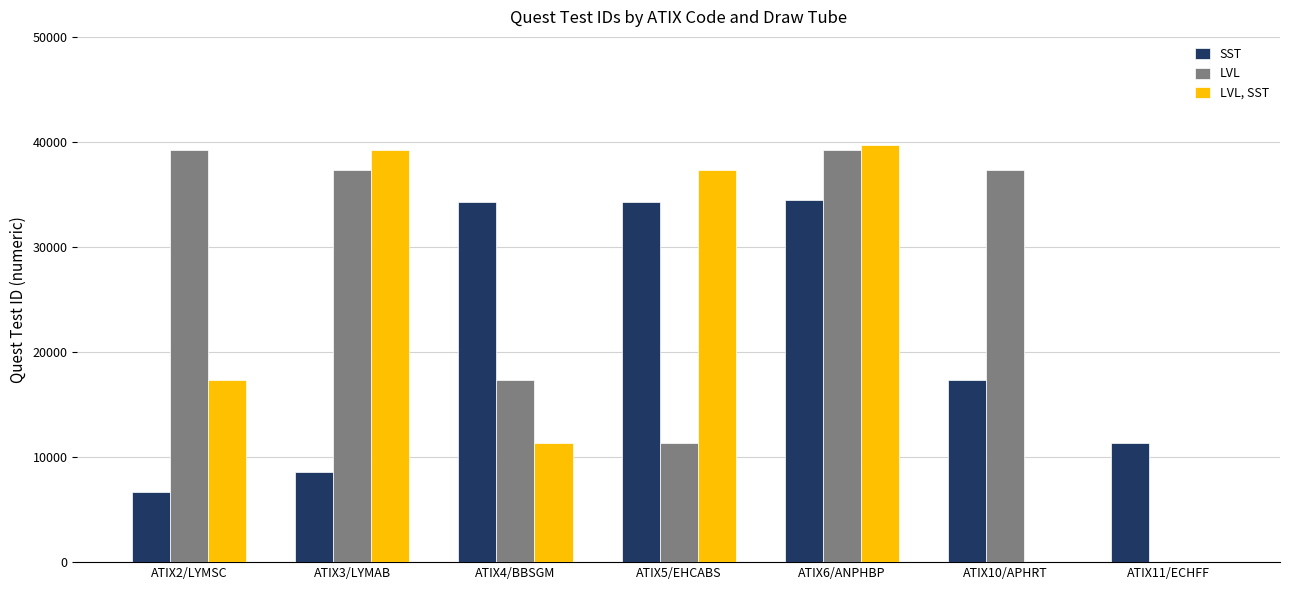

What is the sum of all SST values?

146947